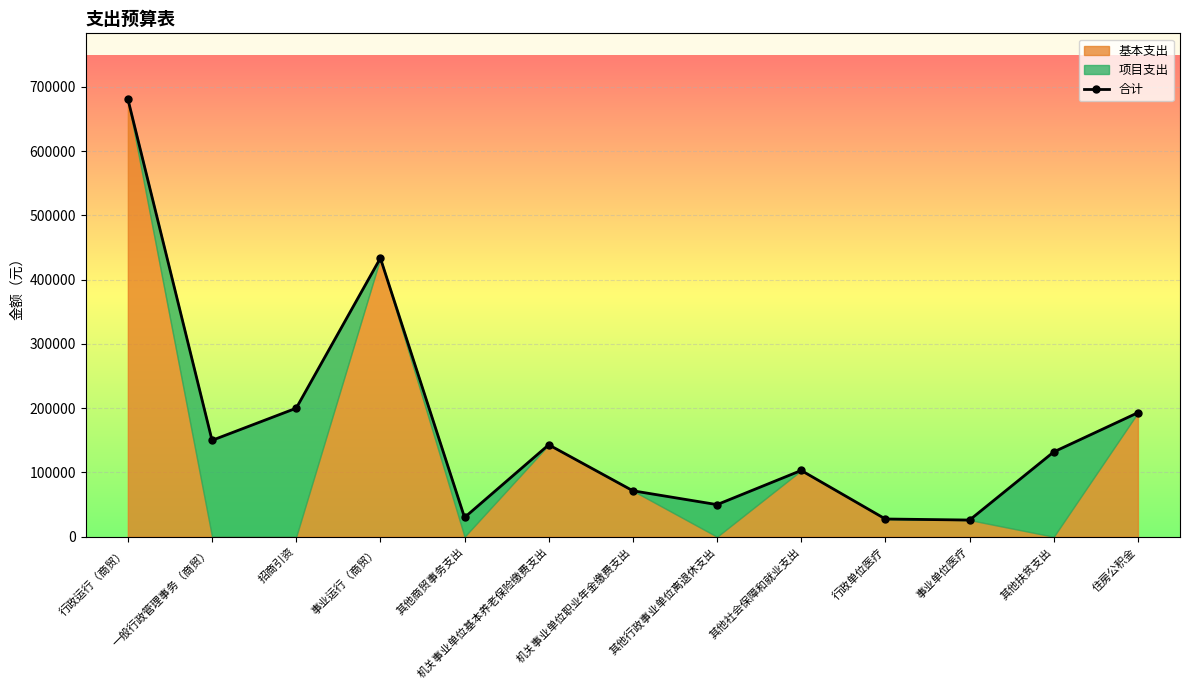

Rank the categories by value from lowest to highest.

事业单位医疗, 行政单位医疗, 其他商贸事务支出, 其他行政事业单位离退休支出, 机关事业单位职业年金缴费支出, 其他社会保障和就业支出, 其他扶贫支出, 机关事业单位基本养老保险缴费支出, 一般行政管理事务（商贸）, 住房公积金, 招商引资, 事业运行（商贸）, 行政运行（商贸）